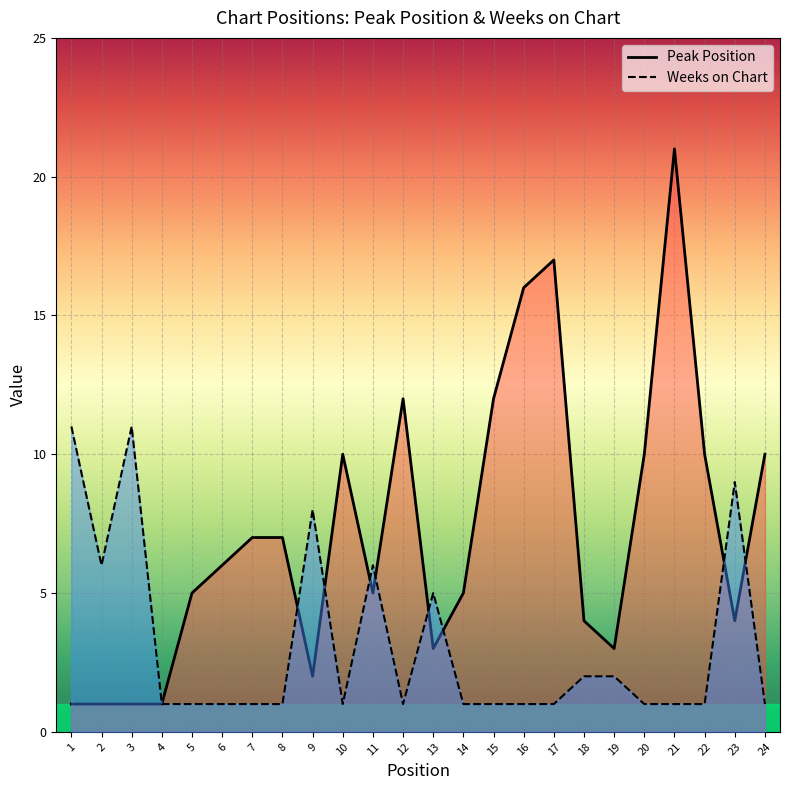

Where is Weeks on Chart nearest to the value 6?

2